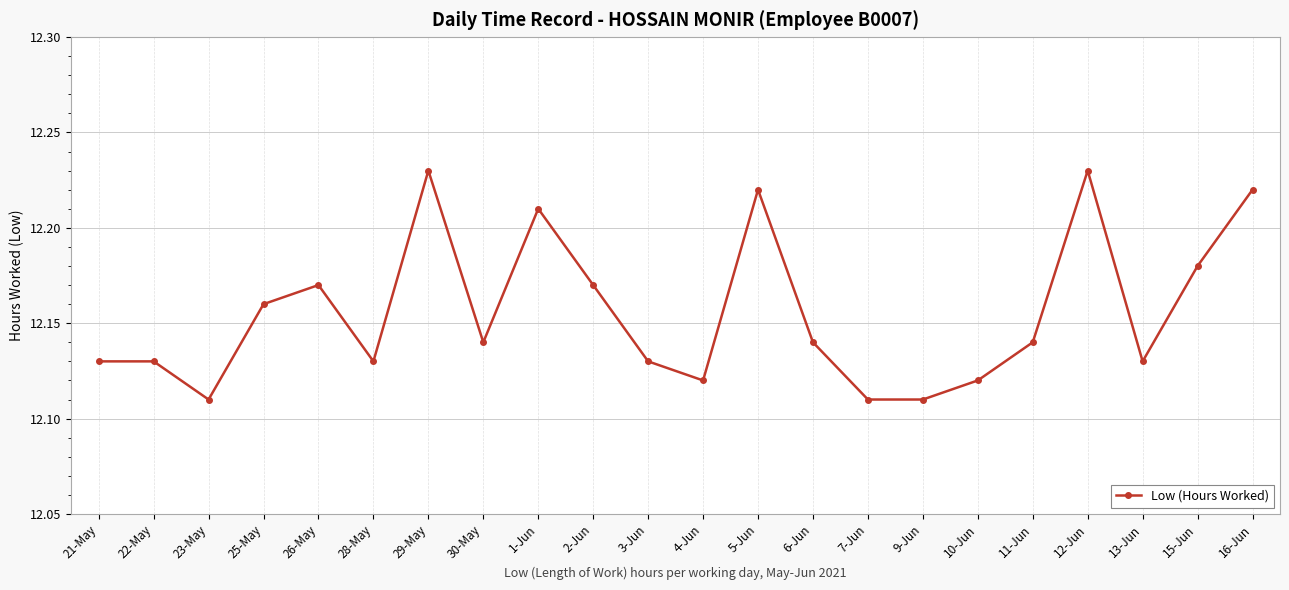

What is the ratio of the value at 6-Jun to the value at 26-May?

1.0